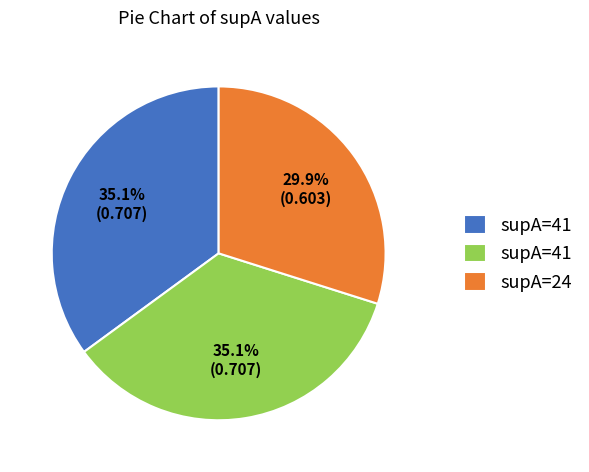

How many segments does this pie chart have?

3